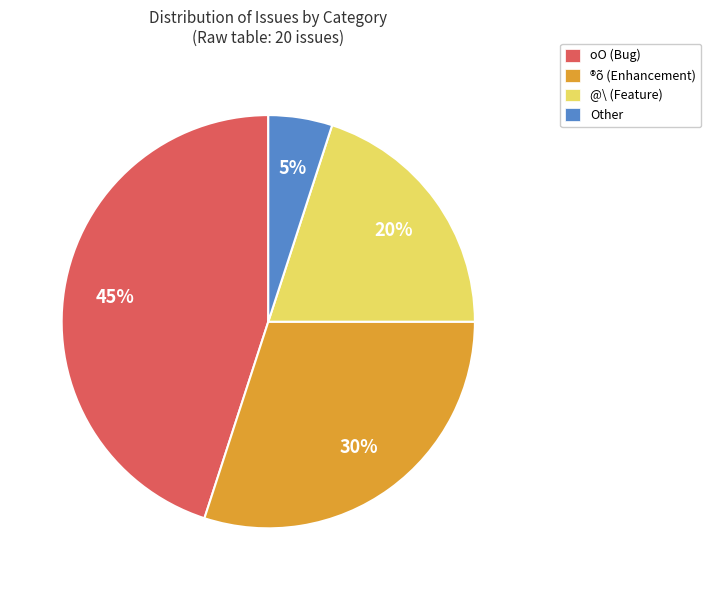

To the nearest percent, what is the average slice percentage?

25%